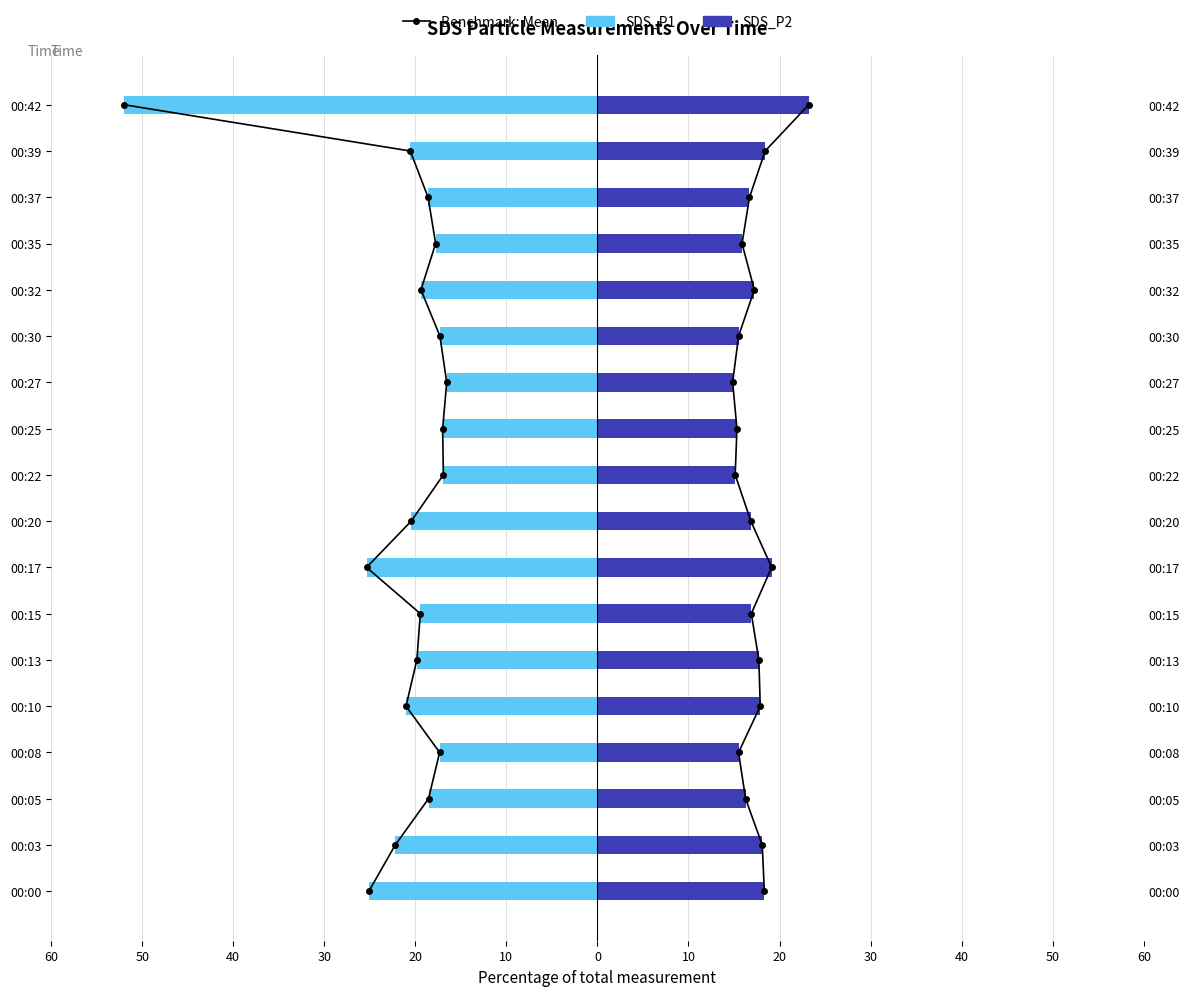

The value of SDS_P1 at 00:39 is -4.3. True or false?

False